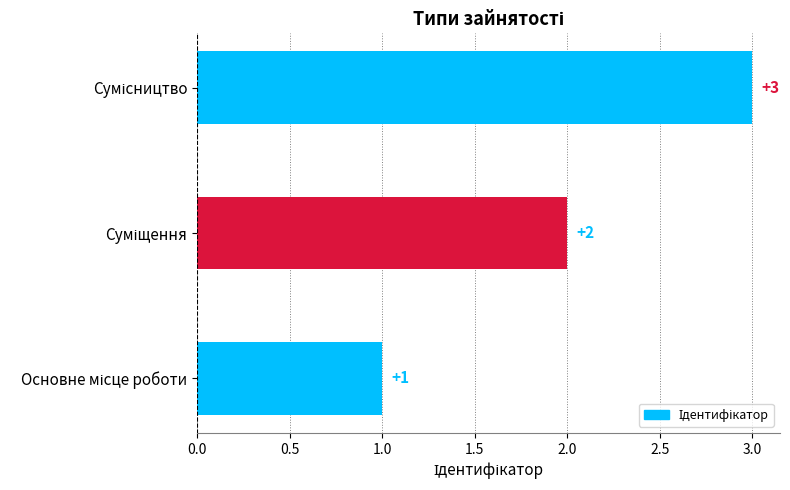

How many bars are there in total?

3